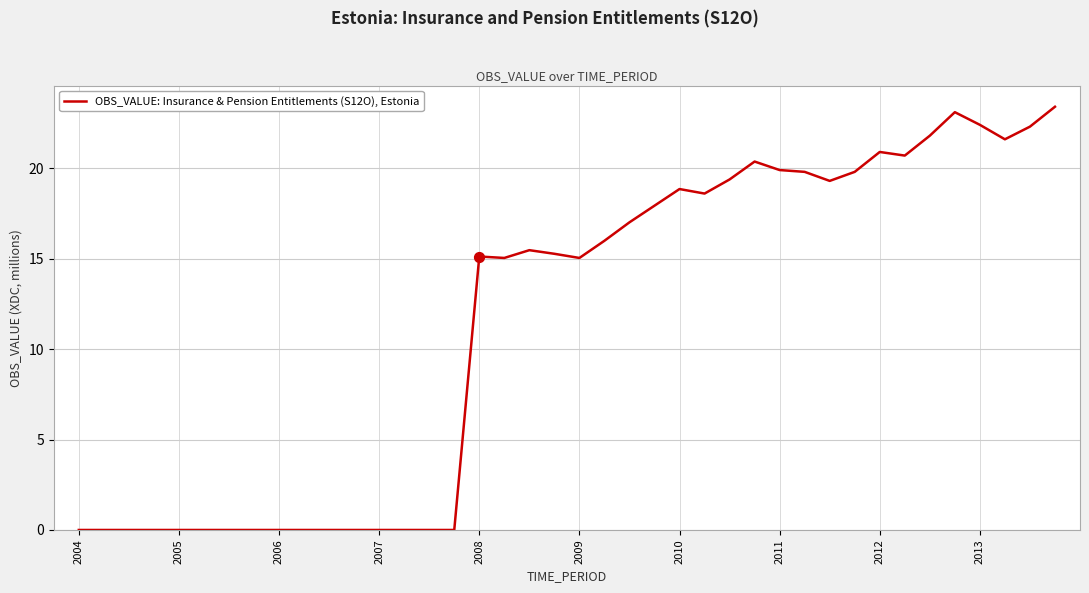

What is the maximum value shown in the chart?

23.4